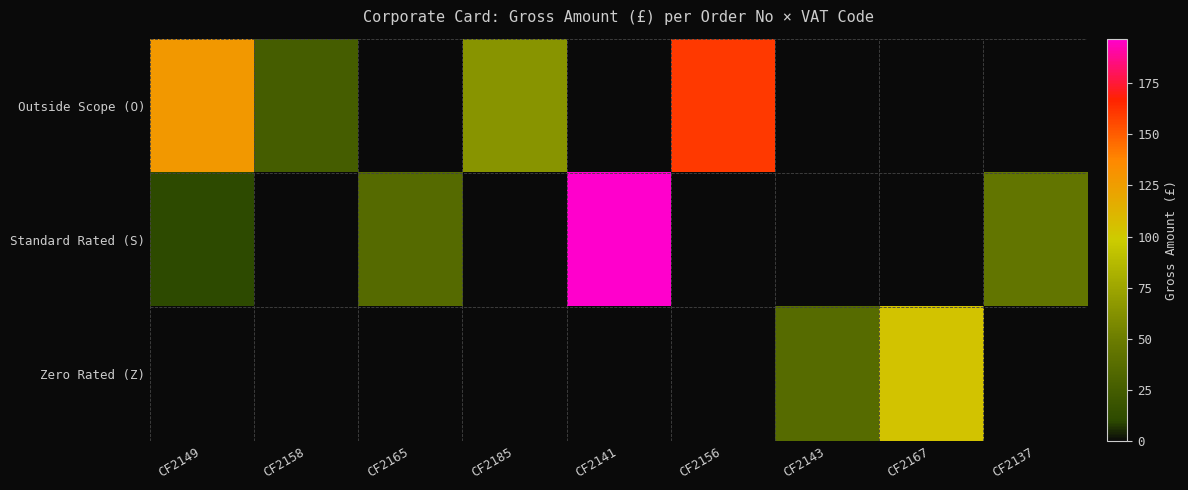

At which category is the sum across all series the highest?

CF2141